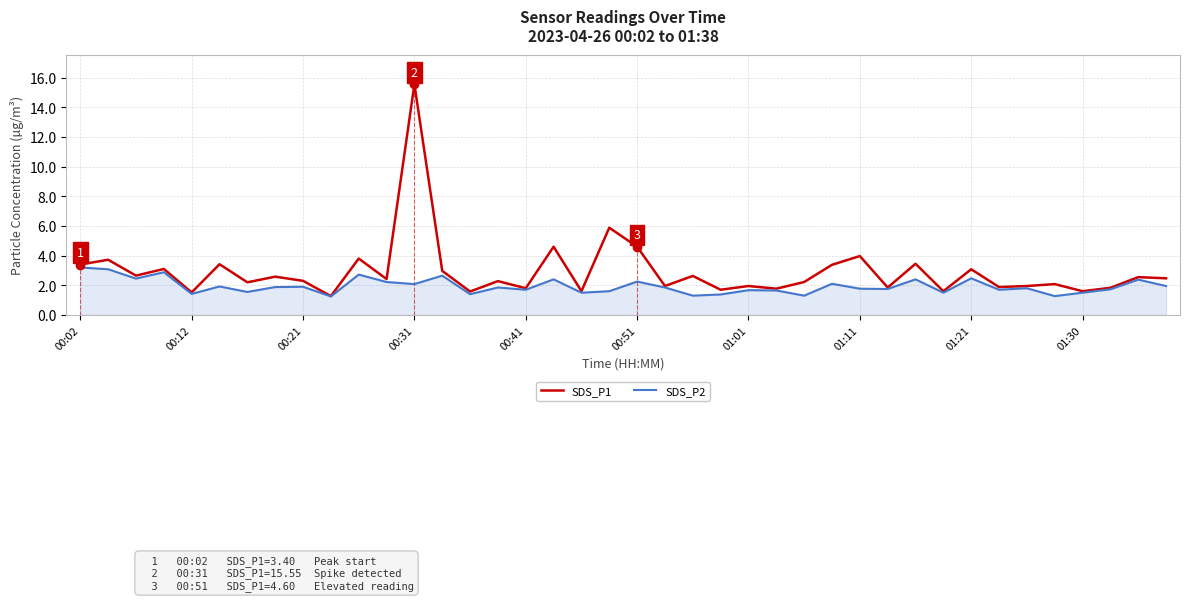

What is the highest value of the SDS_P1 series?

15.6